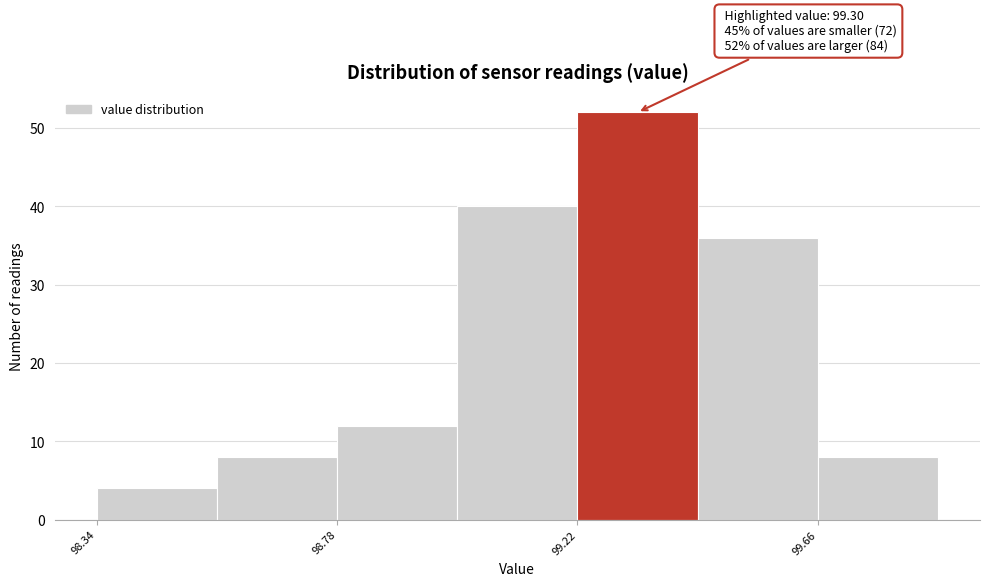

Over which range of the x-axis is the bar tallest?

99.22 to 99.44